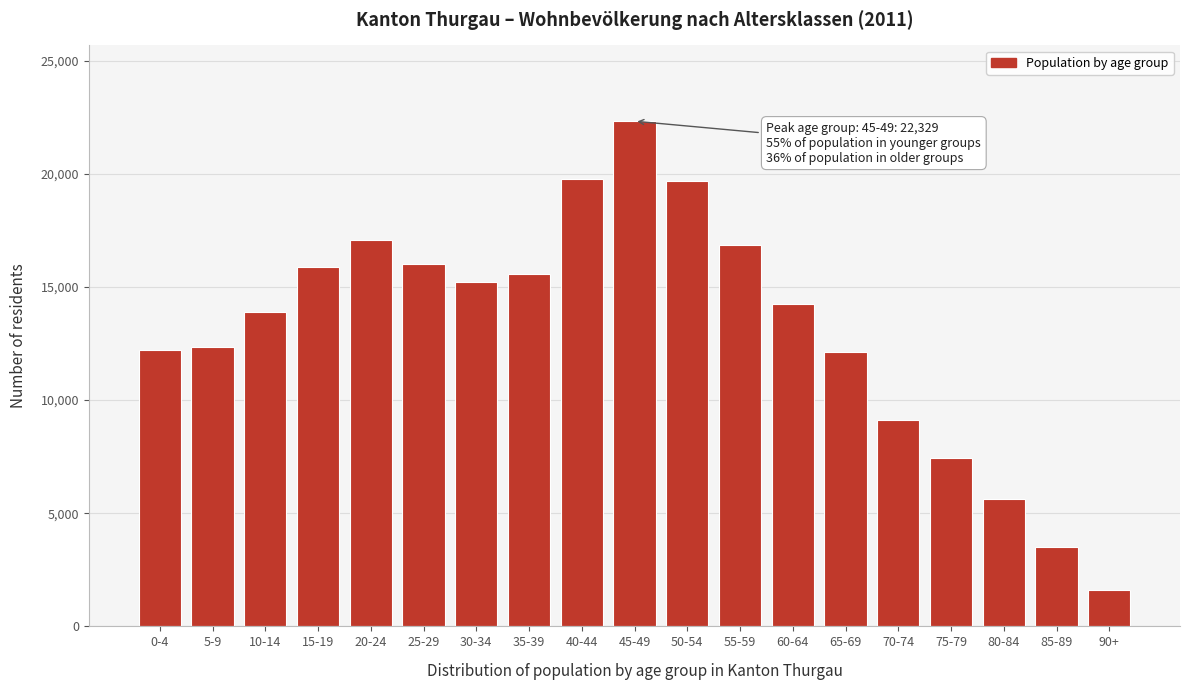

Read the value at 5-9.

12368